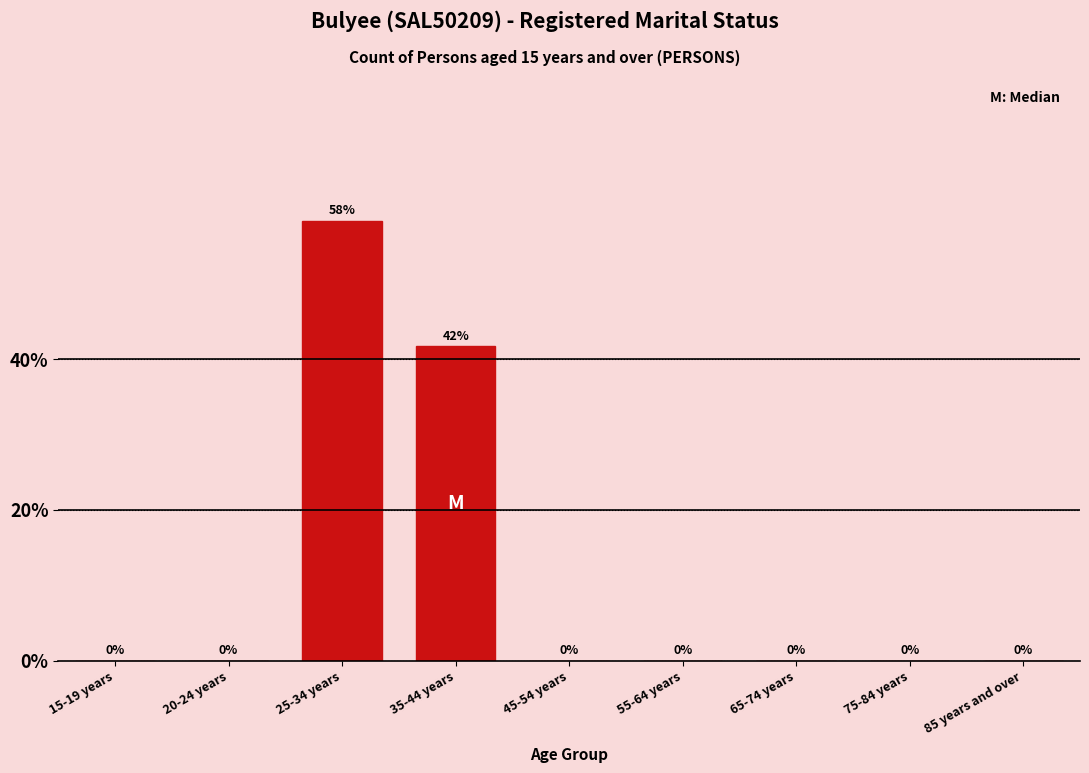

What is the sum of all values?

100.0